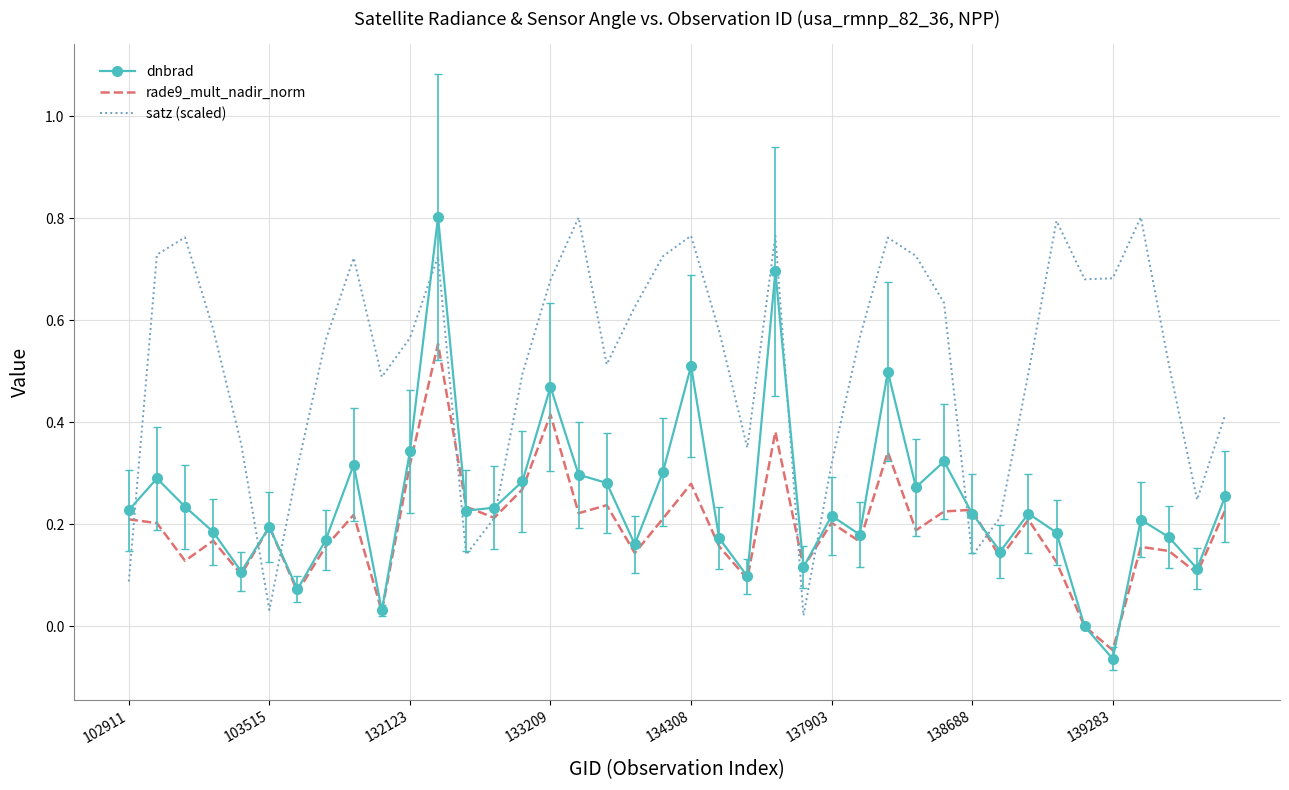

What are all the series names shown in the legend?

dnbrad, rade9_mult_nadir_norm, satz (scaled)